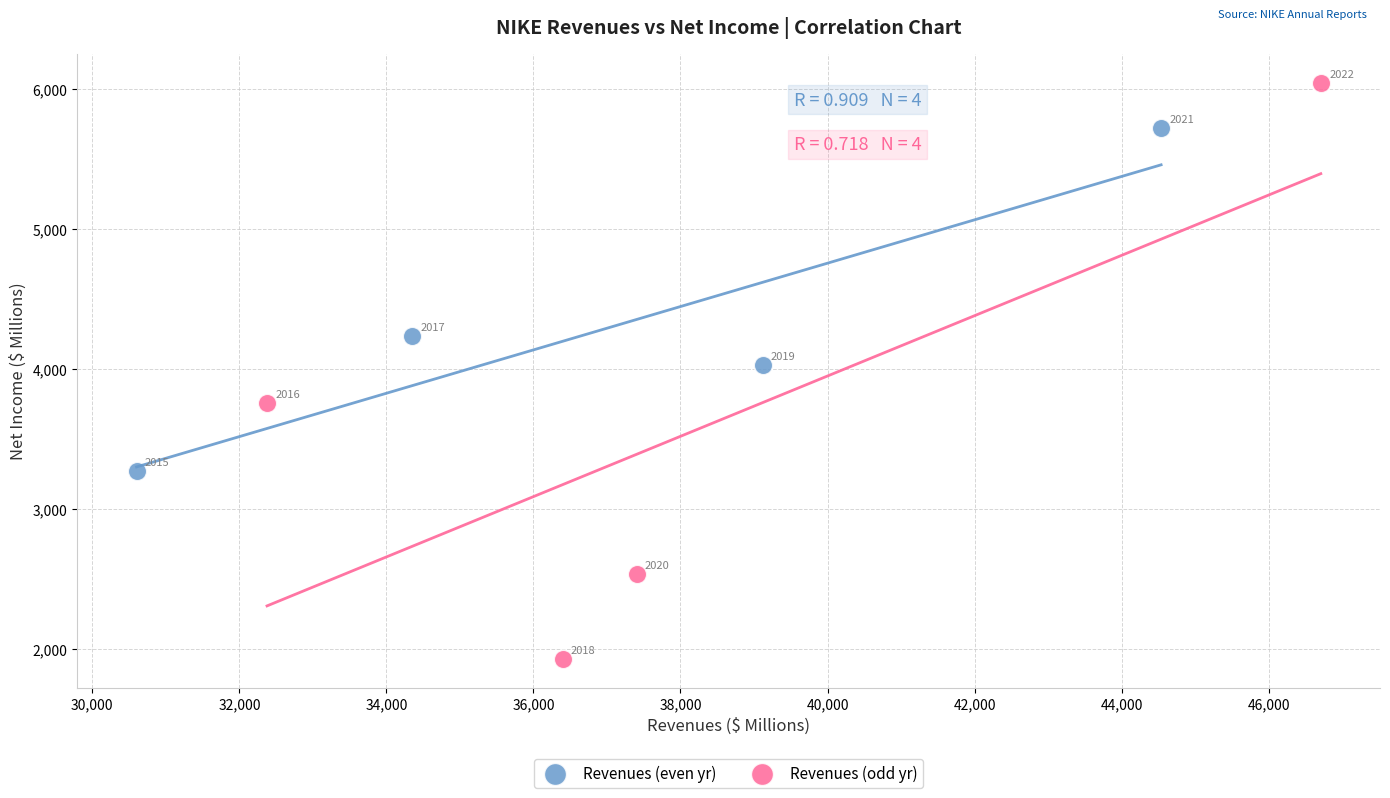

Which series reaches the maximum Y coordinate?

Revenues (odd yr)